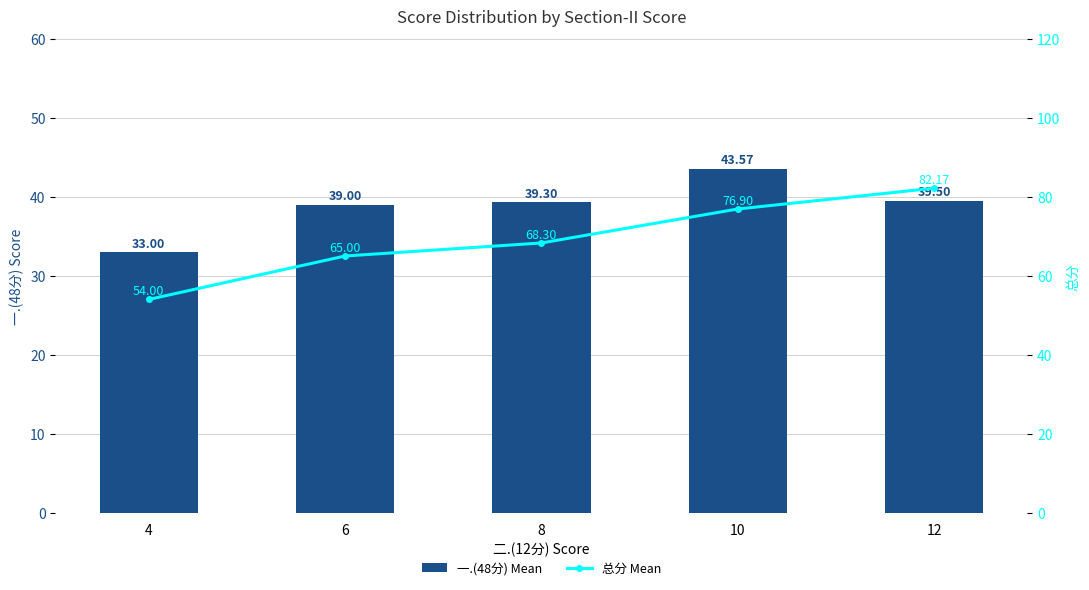

True or false: 总分 Mean has a value of 138.3 at 10.

False